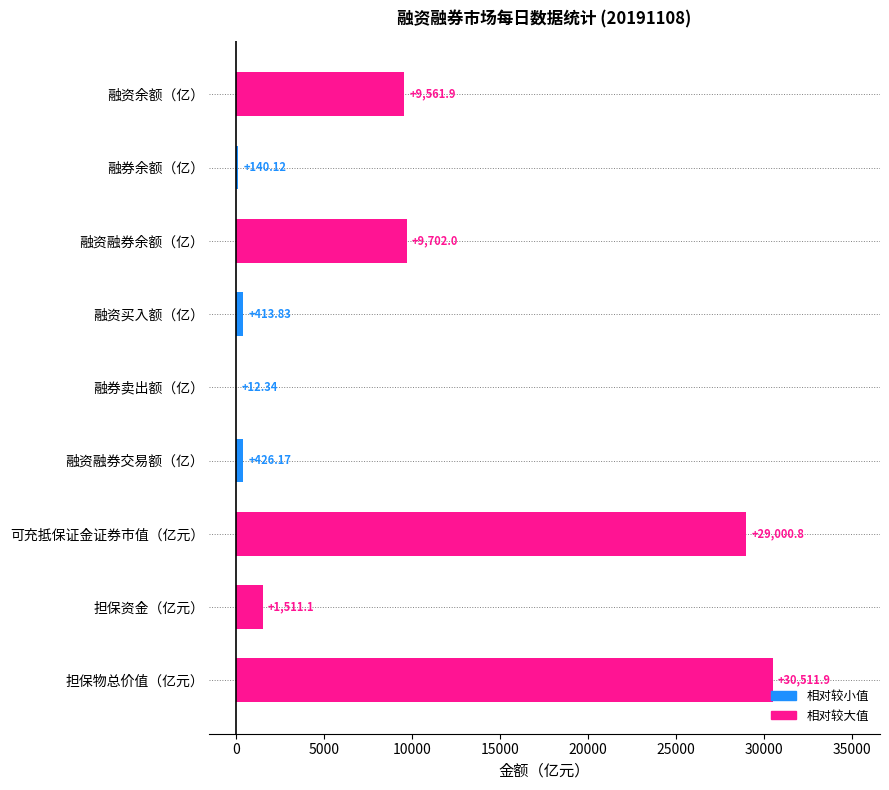

Between 担保物总价值（亿元） and 融资融券余额（亿）, which is larger?

担保物总价值（亿元）